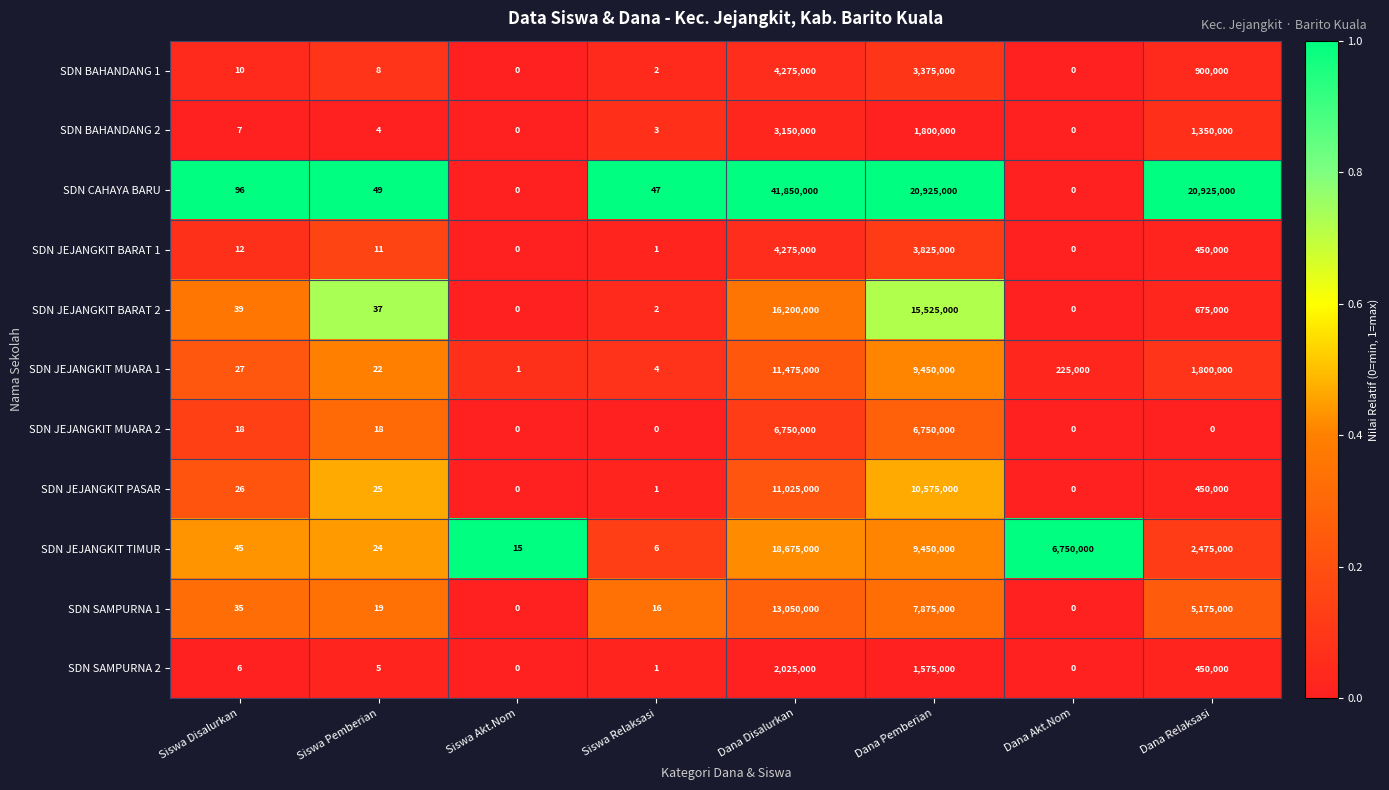

Count the number of categories in the chart.

8